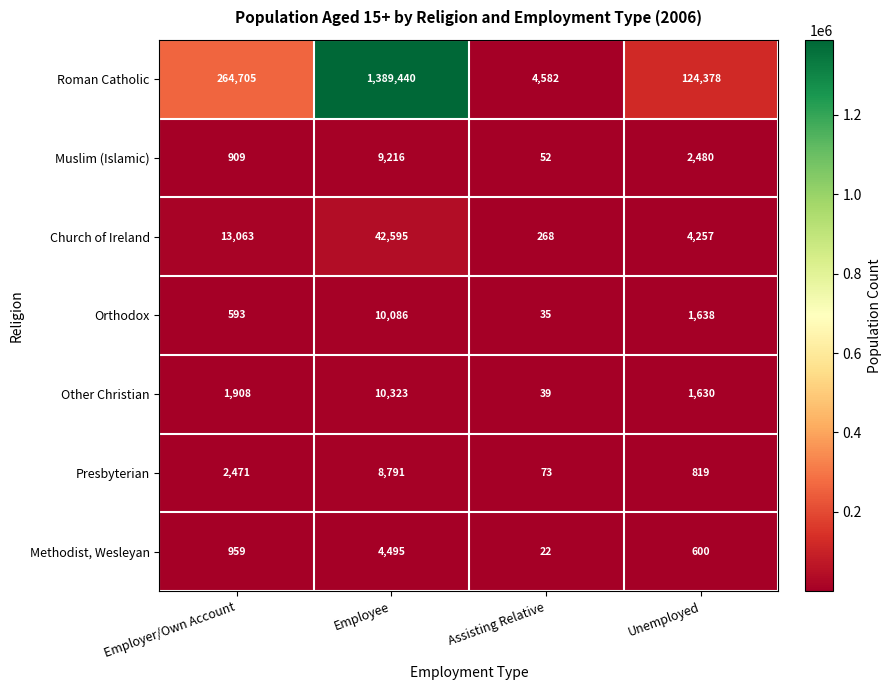

Reading left to right, what are all the values shown in this chart?

Roman Catholic: Employer/Own Account=264705	Employee=1389440	Assisting Relative=4582	Unemployed=124378
Muslim (Islamic): Employer/Own Account=909	Employee=9216	Assisting Relative=52	Unemployed=2480
Church of Ireland: Employer/Own Account=13063	Employee=42595	Assisting Relative=268	Unemployed=4257
Orthodox: Employer/Own Account=593	Employee=10086	Assisting Relative=35	Unemployed=1638
Other Christian: Employer/Own Account=1908	Employee=10323	Assisting Relative=39	Unemployed=1630
Presbyterian: Employer/Own Account=2471	Employee=8791	Assisting Relative=73	Unemployed=819
Methodist, Wesleyan: Employer/Own Account=959	Employee=4495	Assisting Relative=22	Unemployed=600